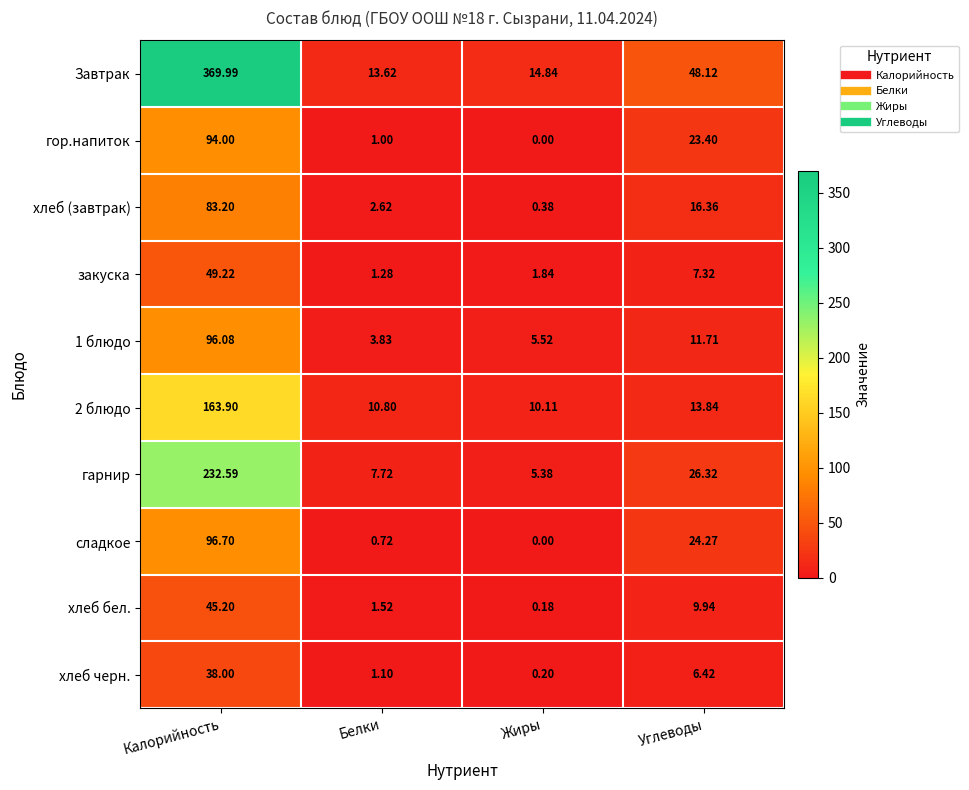

Is the value of хлеб бел. at Углеводы greater than the value of сладкое at Белки?

Yes